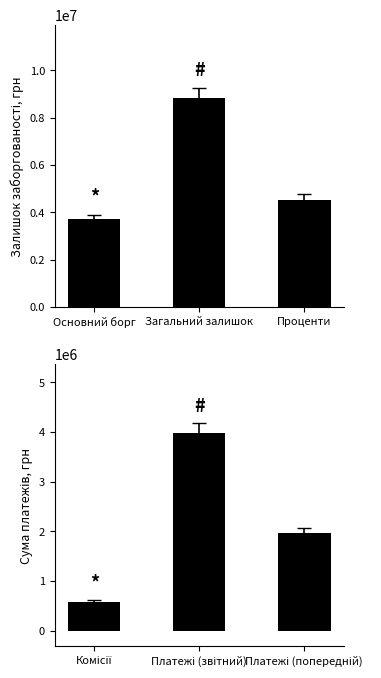

What is the value of the Залишок заборгованості bar at the 3rd from the left?

4541848.6